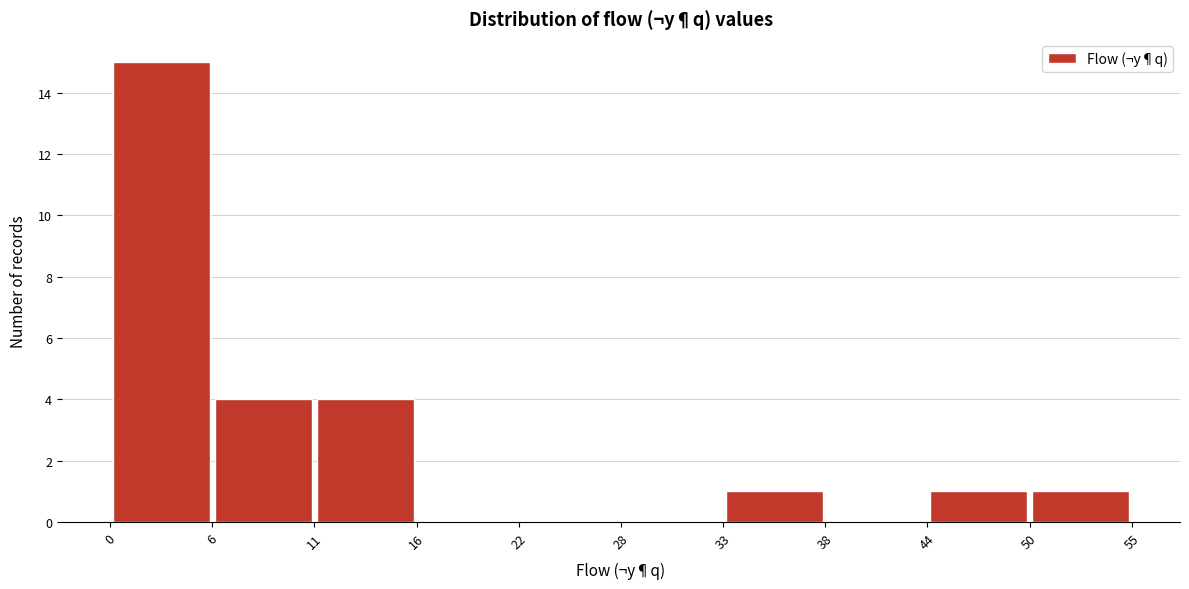

Reading left to right, list every bar in this chart as the range it spans on the x-axis followed by its height. The values are not printed on the chart, so give them approximately, as read against the axis.

0 to 6: 15
6 to 11: 4
11 to 16: 4
16 to 22: 0
22 to 28: 0
28 to 33: 0
33 to 38: 1
38 to 44: 0
44 to 50: 1
50 to 55: 1